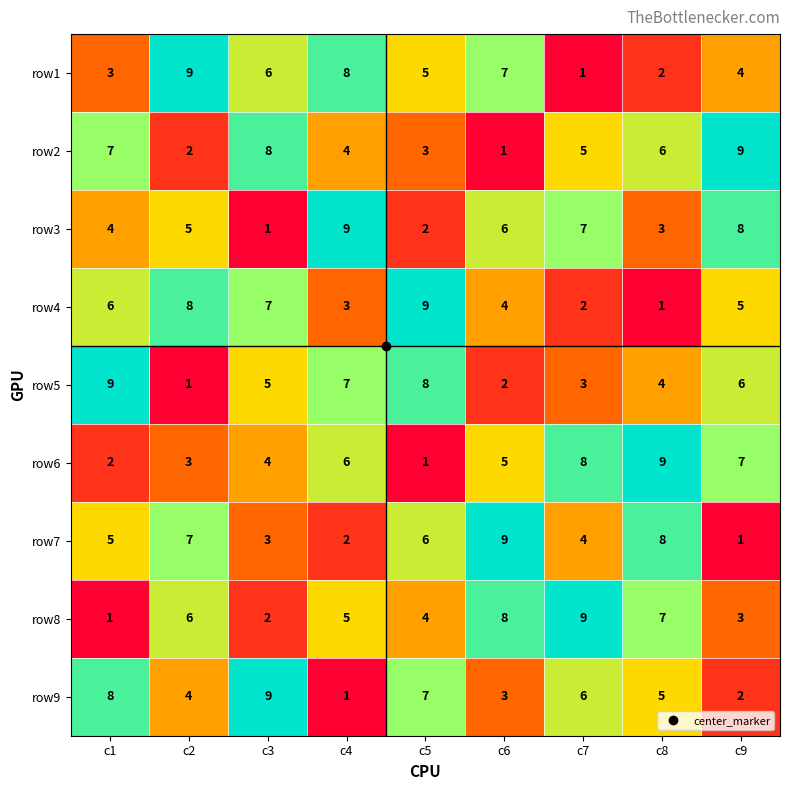

Rank the series at c7 from lowest to highest value.

row1, row4, row5, row7, row2, row9, row3, row6, row8